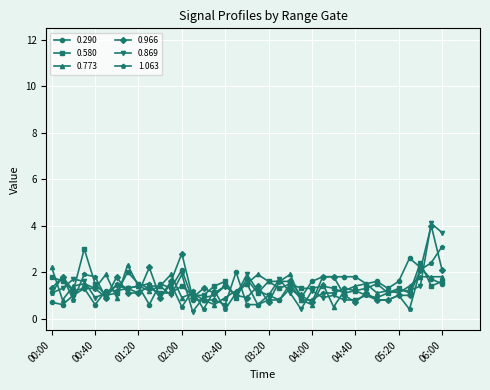

At how many categories does at least one series exceed 0?

37